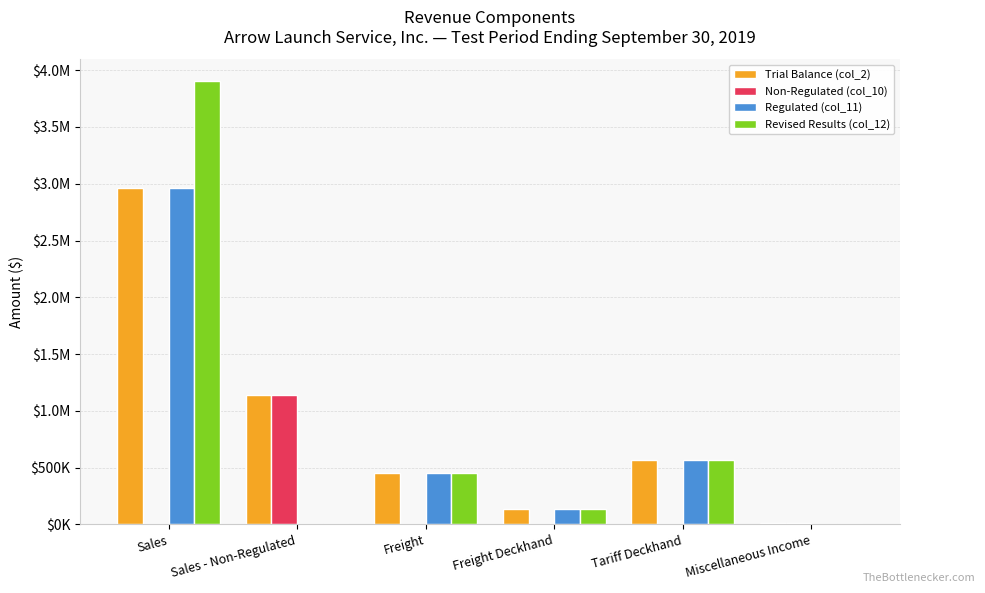

What are all the series names shown in the legend?

Trial Balance (col_2), Non-Regulated (col_10), Regulated (col_11), Revised Results (col_12)